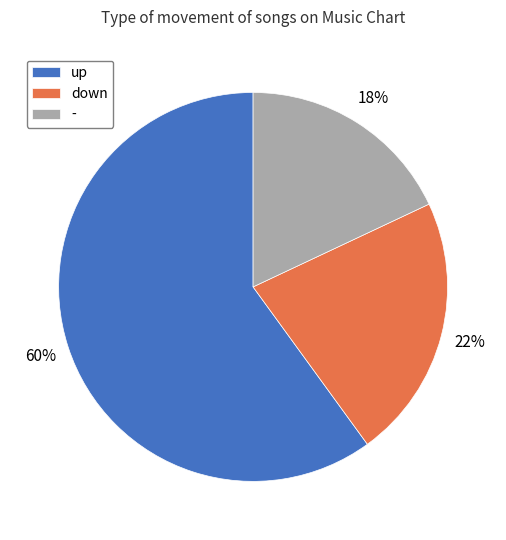

True or false: - accounts for 5% of the total.

False